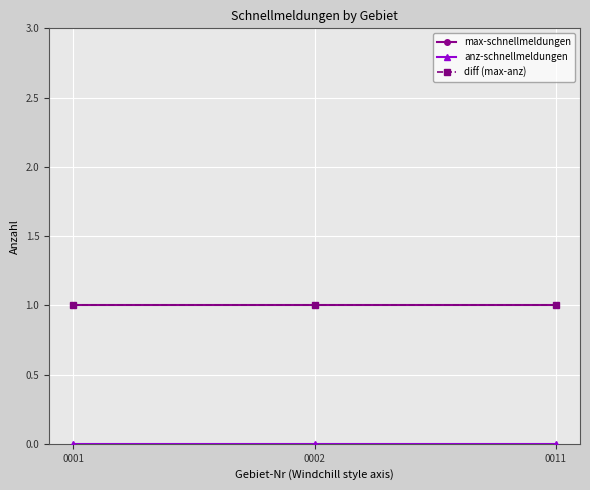

Reading right to left, list all the values displayed in this chart.

max-schnellmeldungen: 1	1	1
anz-schnellmeldungen: 0	0	0
diff (max-anz): 1	1	1